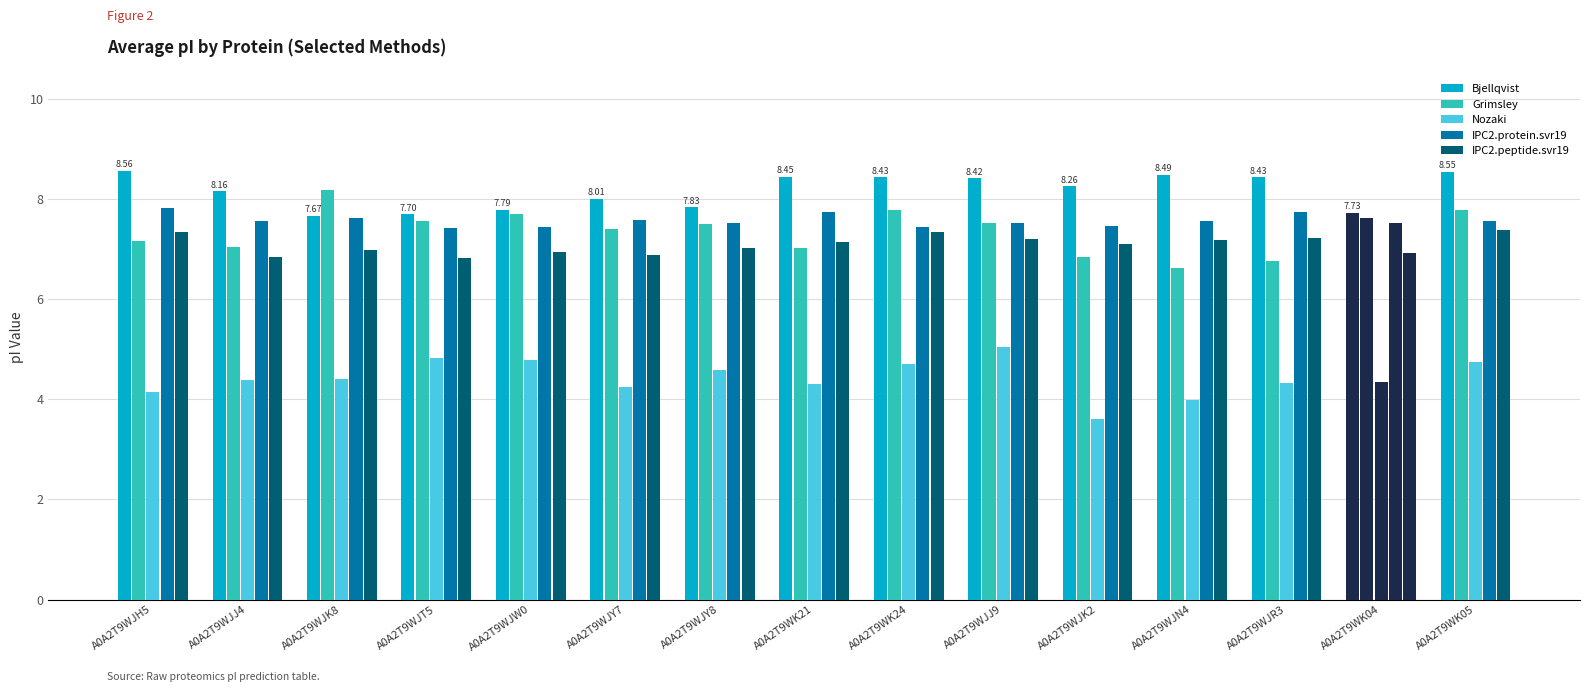

Which category has the lowest value in the IPC2.protein.svr19 series?

A0A2T9WJT5